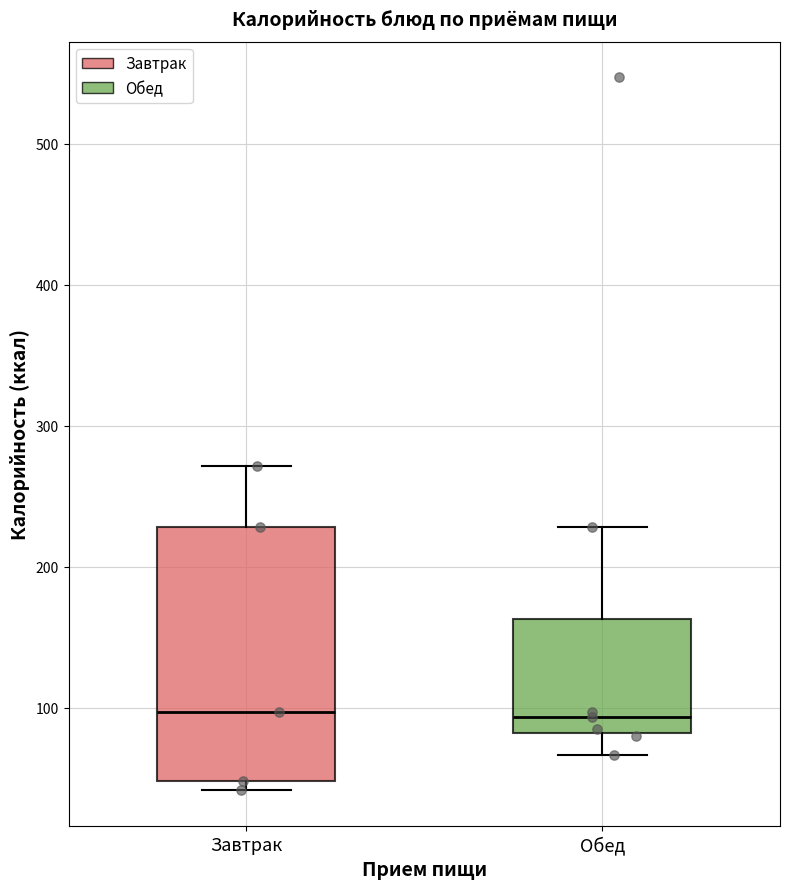

Reading left to right, read every box against the y-axis: the position of its median line, the range the box covers, and the ends of its whiskers. The values are not printed on the chart, so give them approximately, as read against the axis.

Завтрак: median 100, box 50 to 230, whiskers 40 to 270
Обед: median 90, box 80 to 160, whiskers 70 to 230